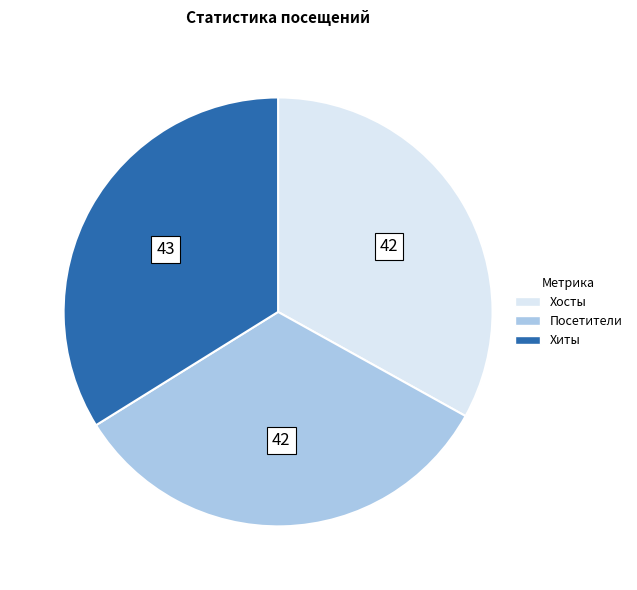

Which has a higher value, Хиты or Посетители?

Хиты